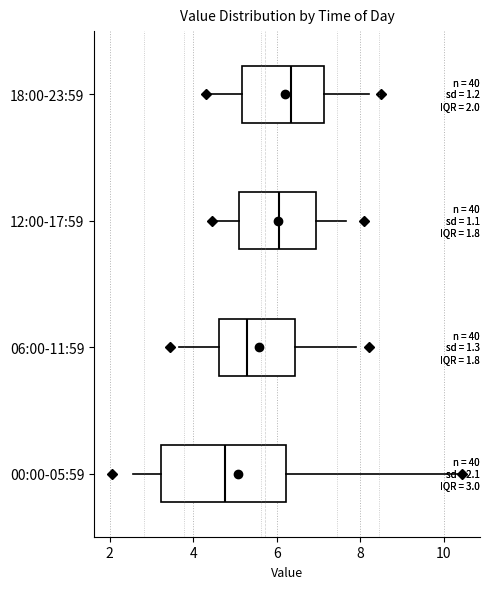

Comparing the boxes themselves (not the whiskers), which one is the widest?

00:00-05:59